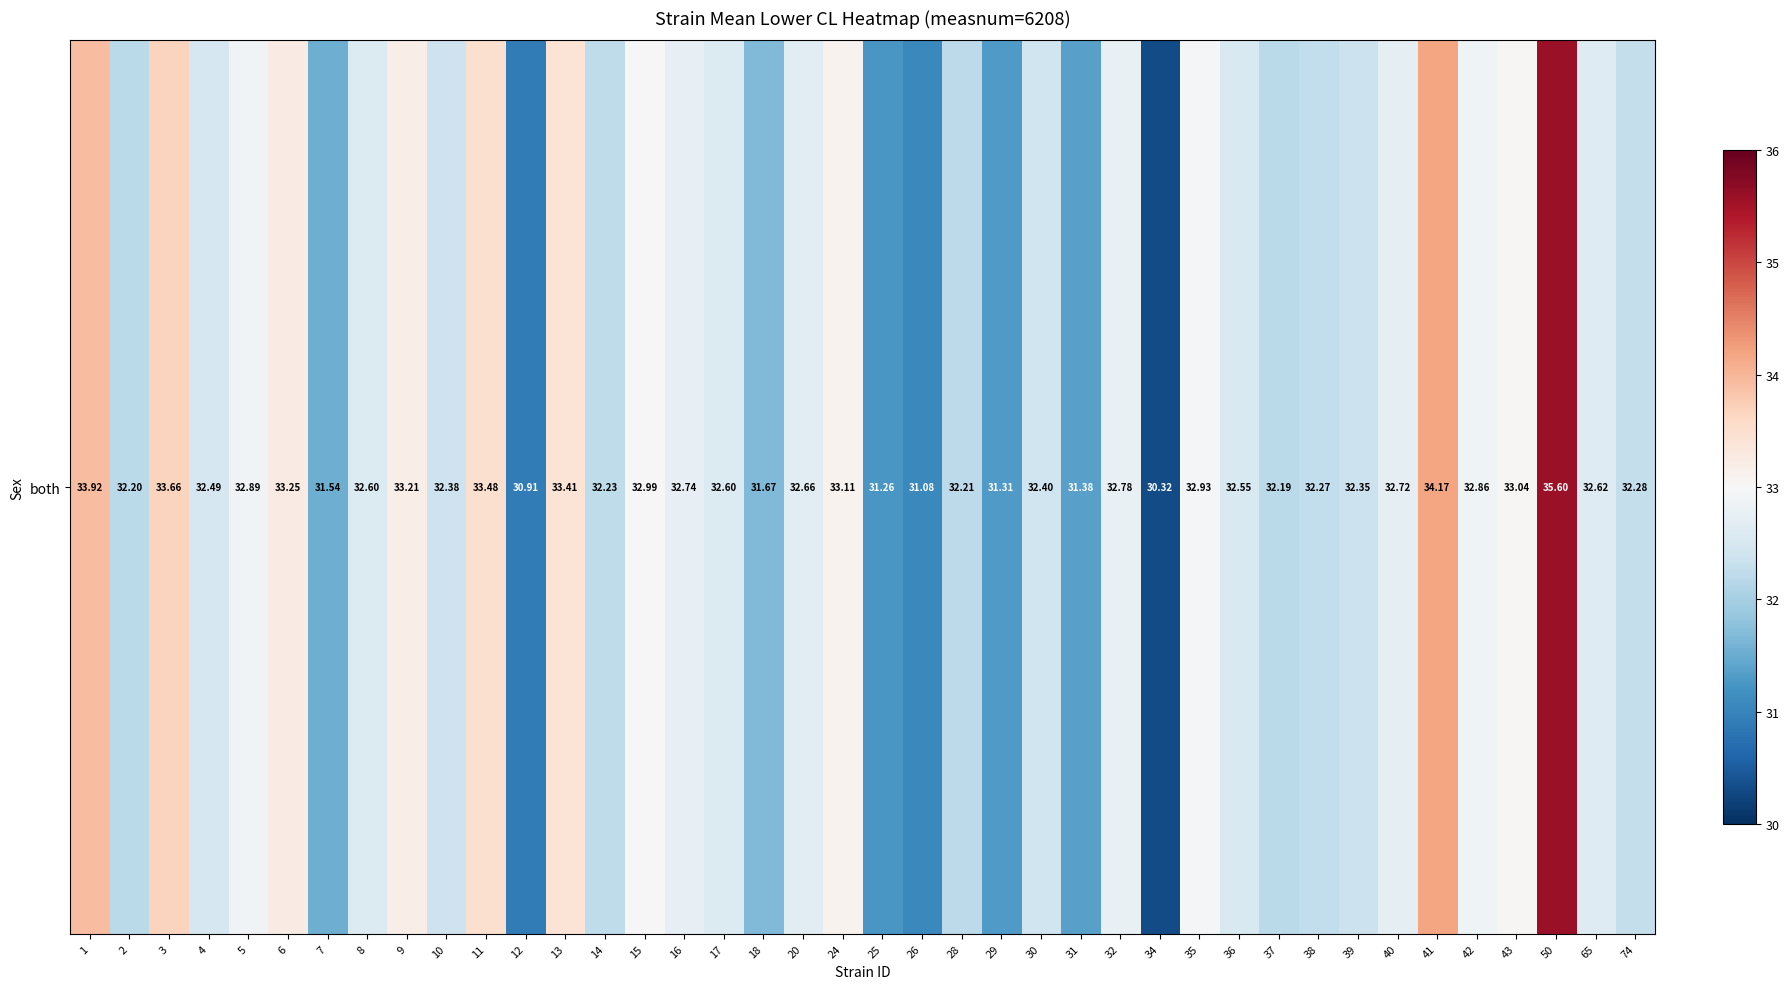

What is the ratio of the value at 32 to the value at 50?

0.9